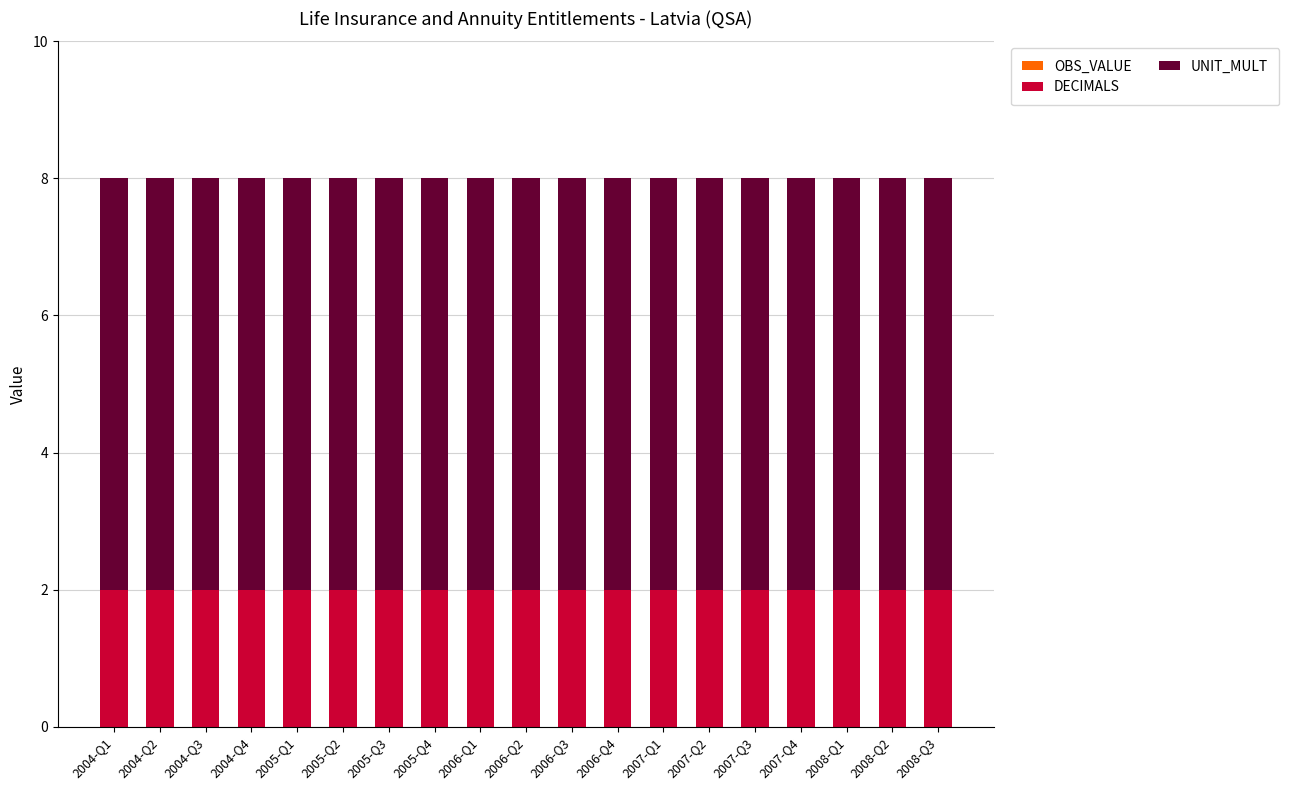

What is the sum of all DECIMALS values?

38